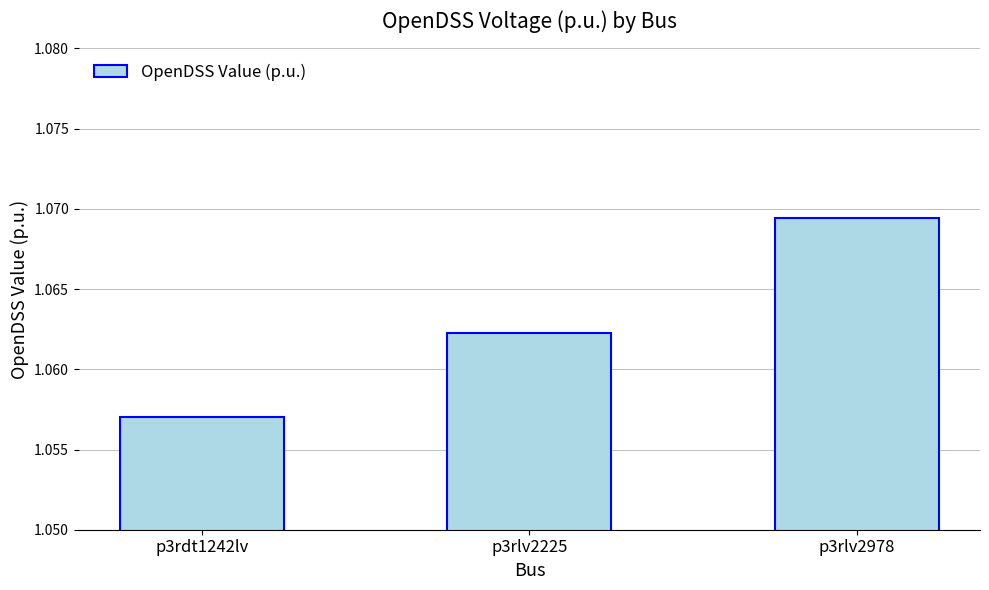

True or false: the data shows 0.2 at p3rlv2978.

False